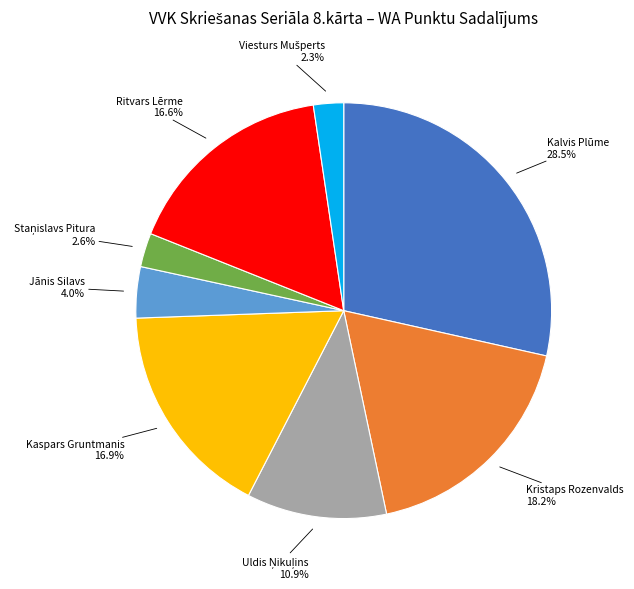

Does any single category account for the majority?

No